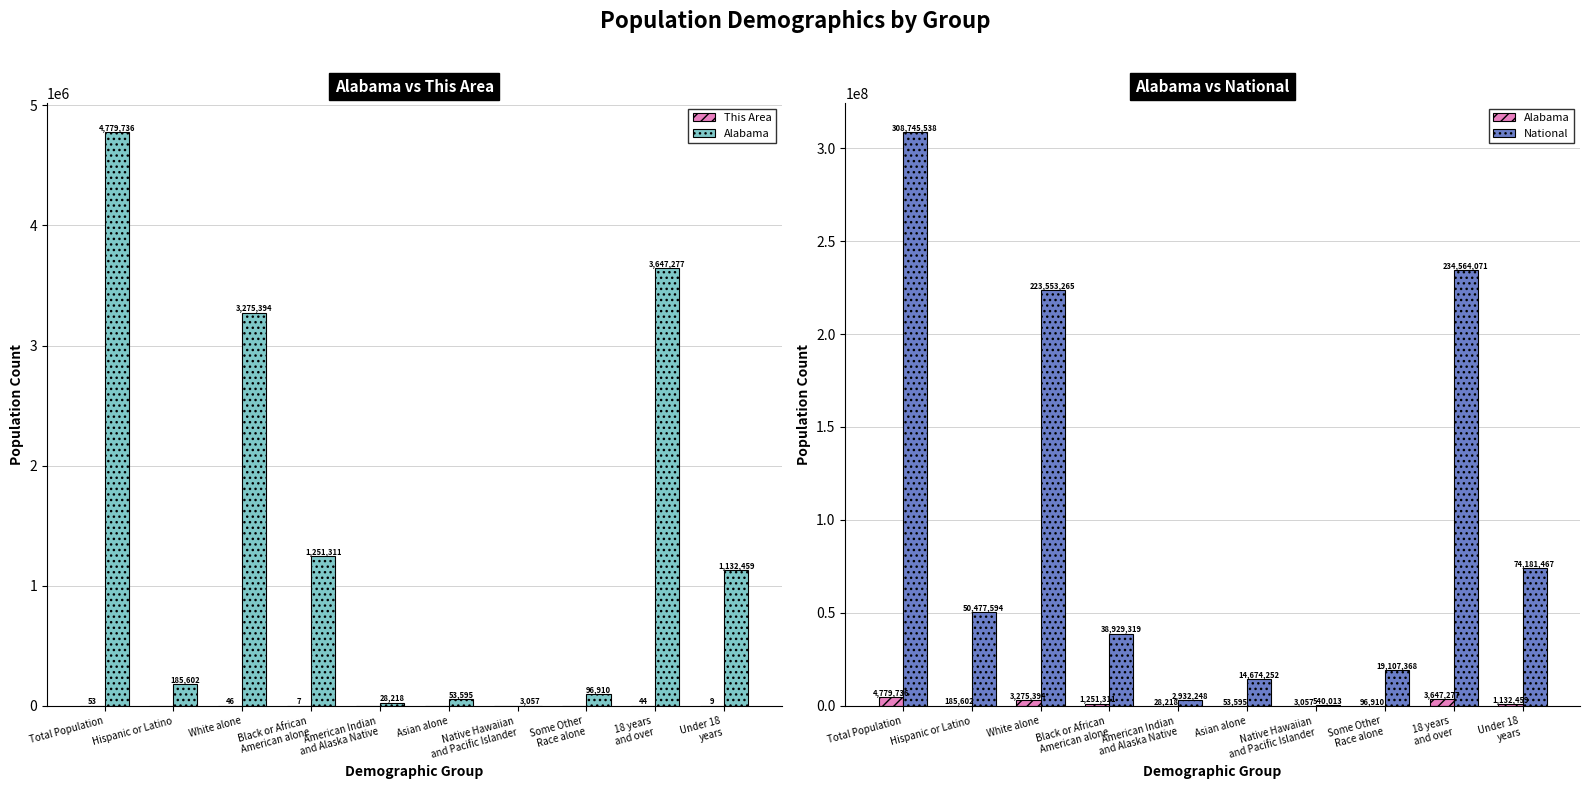

Read the Alabama value at White alone, to the nearest 10.

3275390